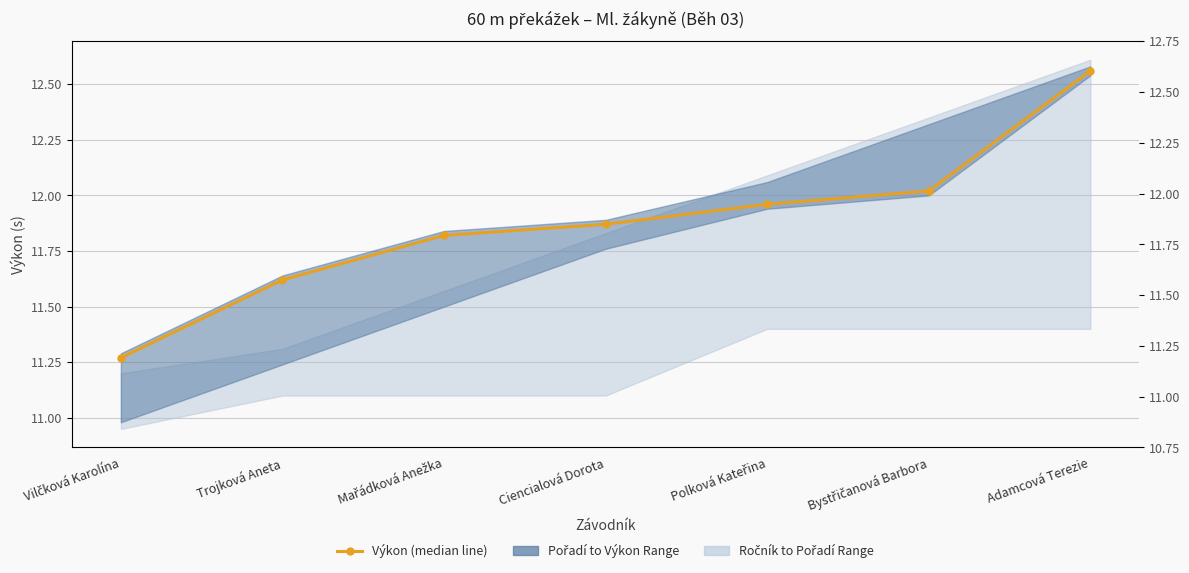

Approximately how many times larger is the value at Bystřičanová Barbora compared to Mařádková Anežka?

1.0